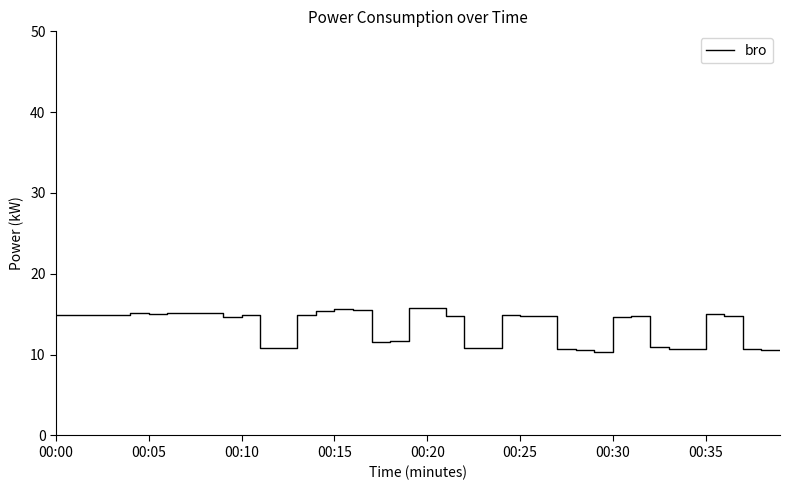

What is the maximum value shown in the chart?

15.8